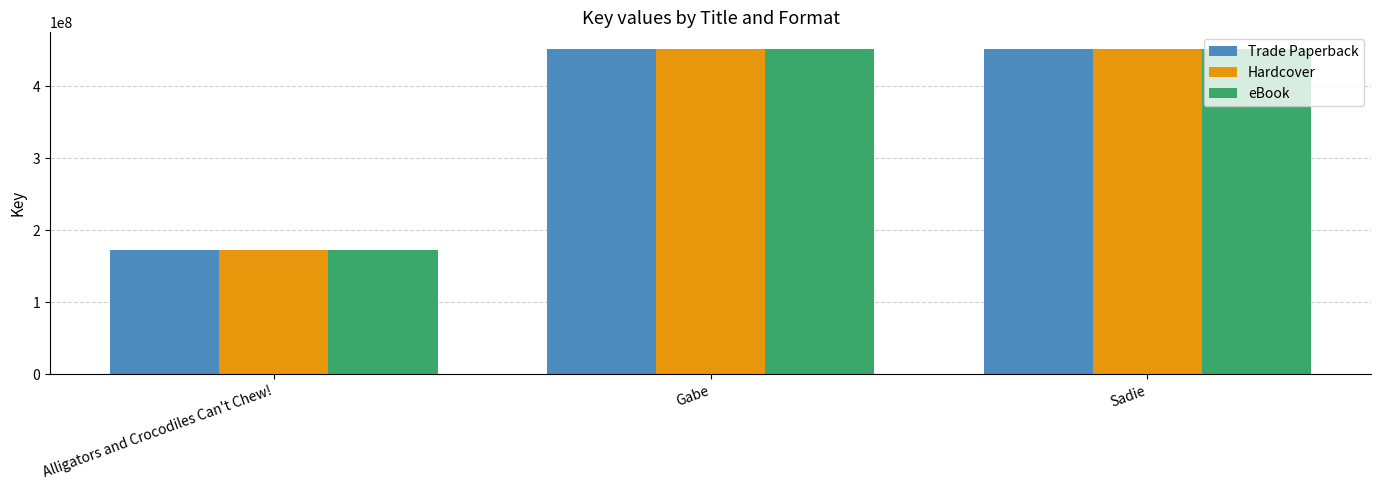

What is the maximum value shown in the chart?

452017063